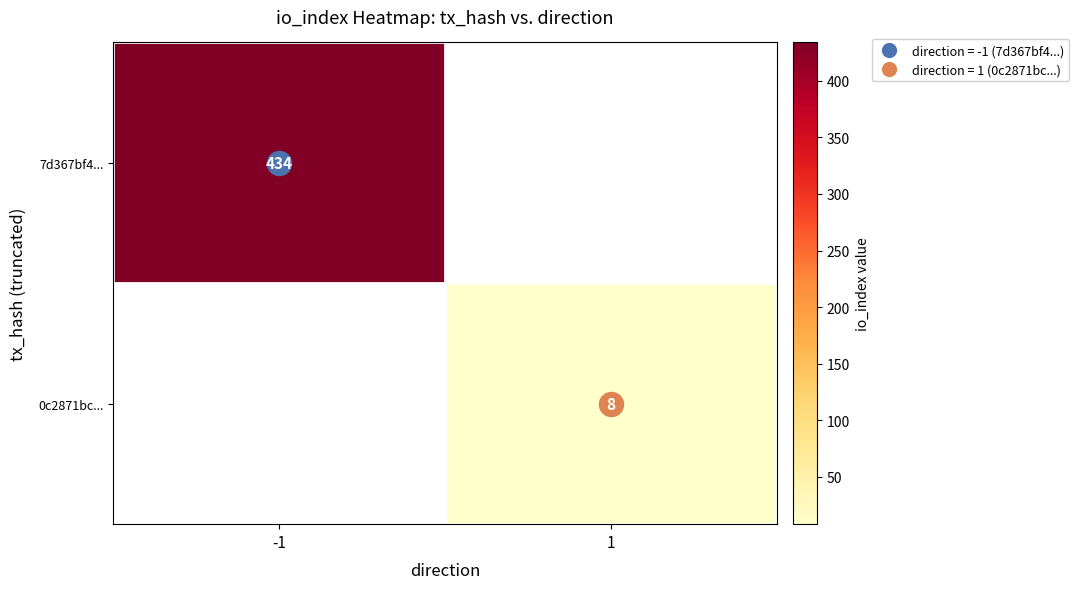

Which has a higher value, 1 or -1?

-1